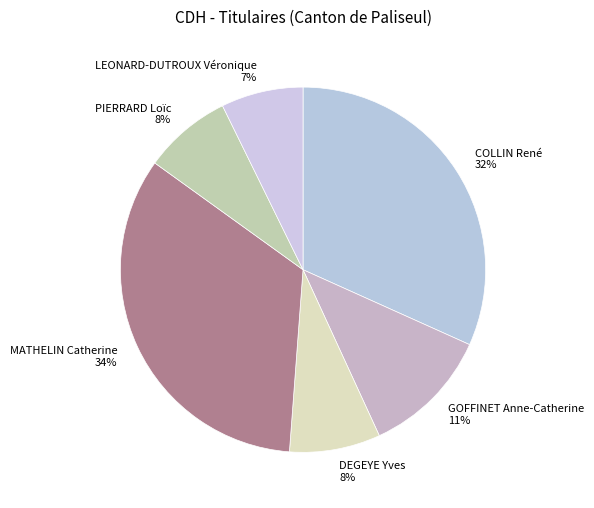

The DEGEYE Yves slice represents 1% of the pie. True or false?

False